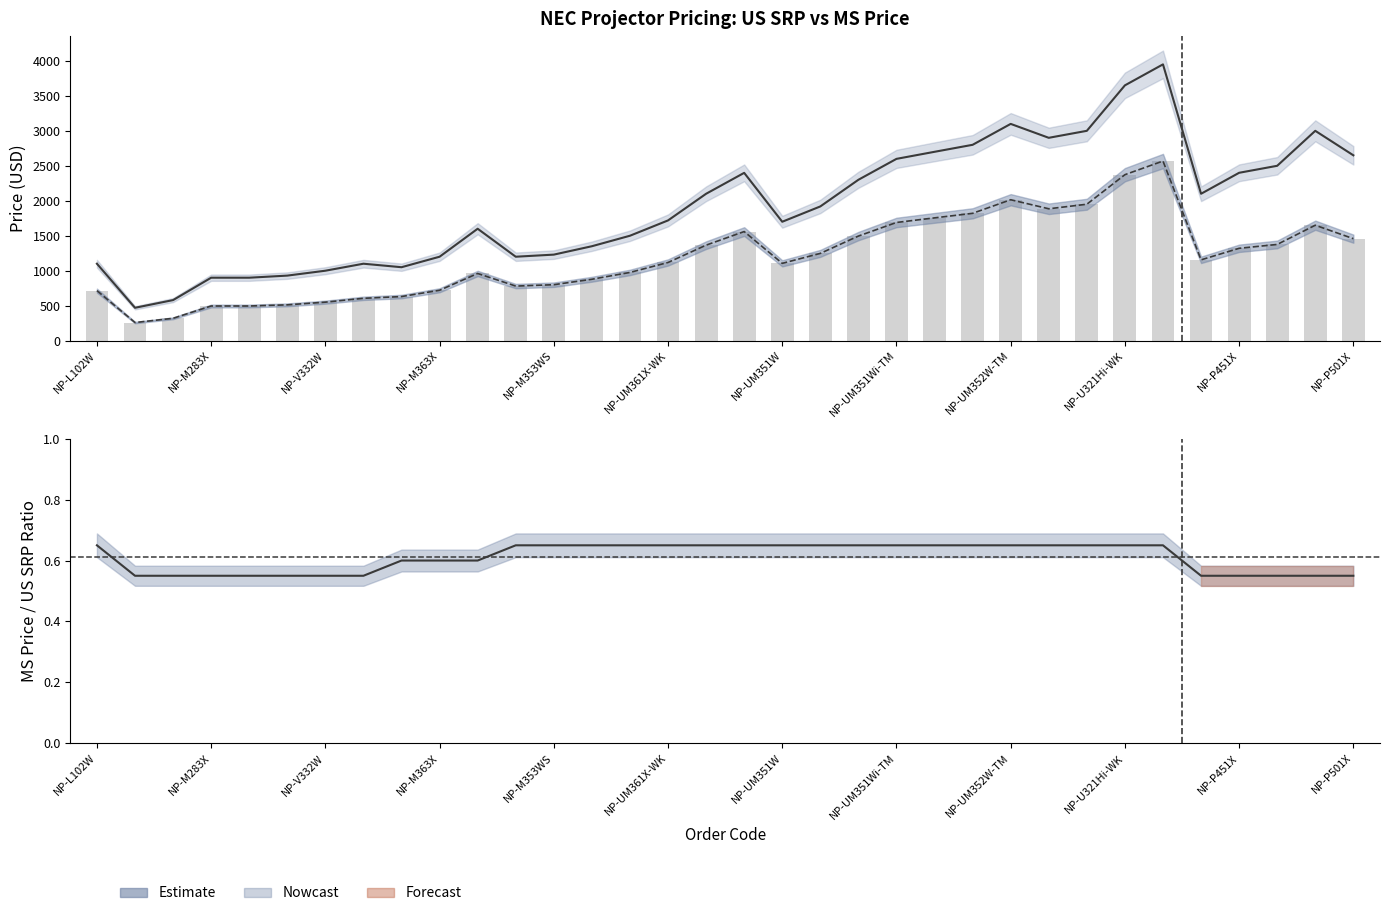

Which series has the largest total across all categories?

US Suggested Retail Price